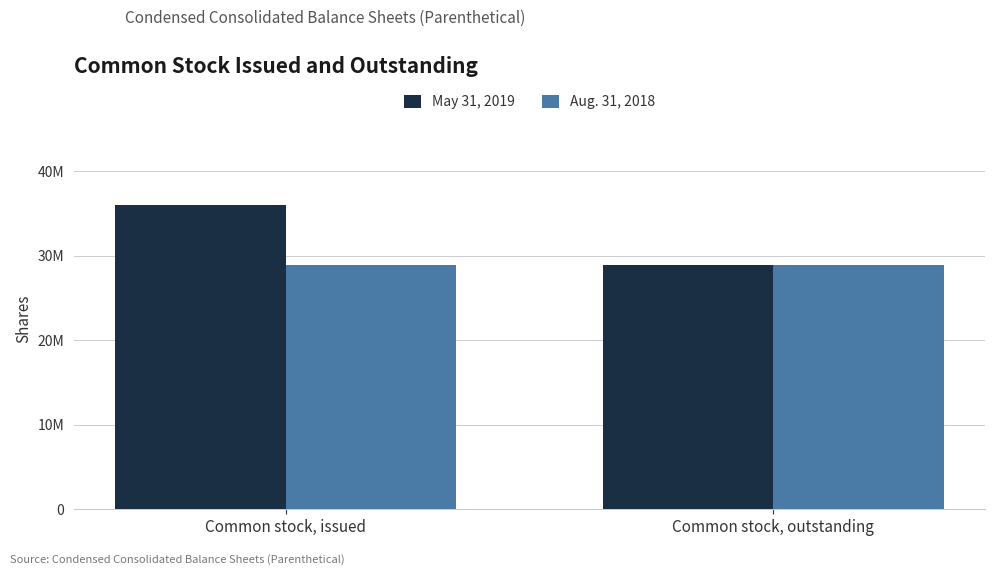

Is it true that May 31, 2019 equals 14783517 at Common stock, issued?

False